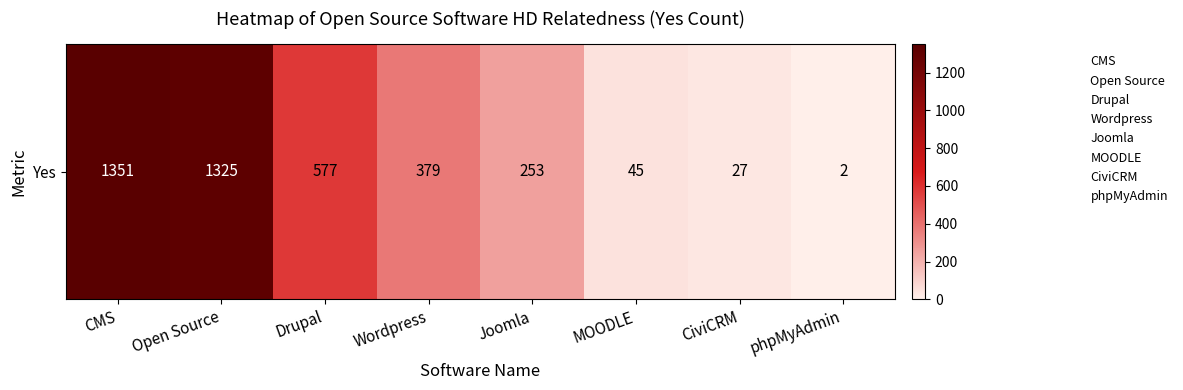

The value at CiviCRM is 36. True or false?

False